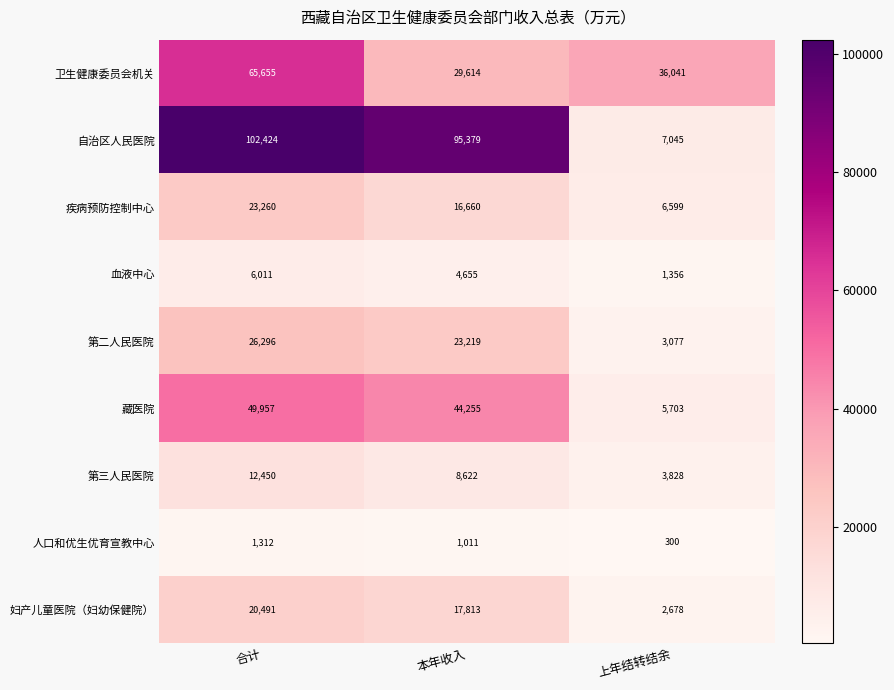

Reading left to right, list all the values displayed in this chart.

卫生健康委员会机关: 合计=65655	本年收入=29614	上年结转结余=36041
自治区人民医院: 合计=102424	本年收入=95379	上年结转结余=7045
疾病预防控制中心: 合计=23260	本年收入=16660	上年结转结余=6599
血液中心: 合计=6011	本年收入=4655	上年结转结余=1356
第二人民医院: 合计=26296	本年收入=23219	上年结转结余=3077
藏医院: 合计=49957	本年收入=44255	上年结转结余=5703
第三人民医院: 合计=12450	本年收入=8622	上年结转结余=3828
人口和优生优育宣教中心: 合计=1312	本年收入=1011	上年结转结余=300
妇产儿童医院（妇幼保健院）: 合计=20491	本年收入=17813	上年结转结余=2678